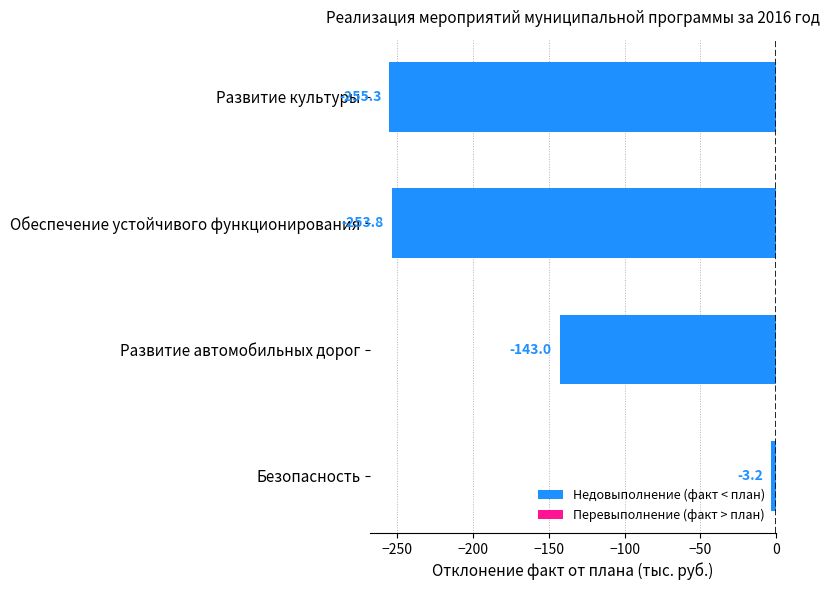

What is the smallest value displayed?

-255.3